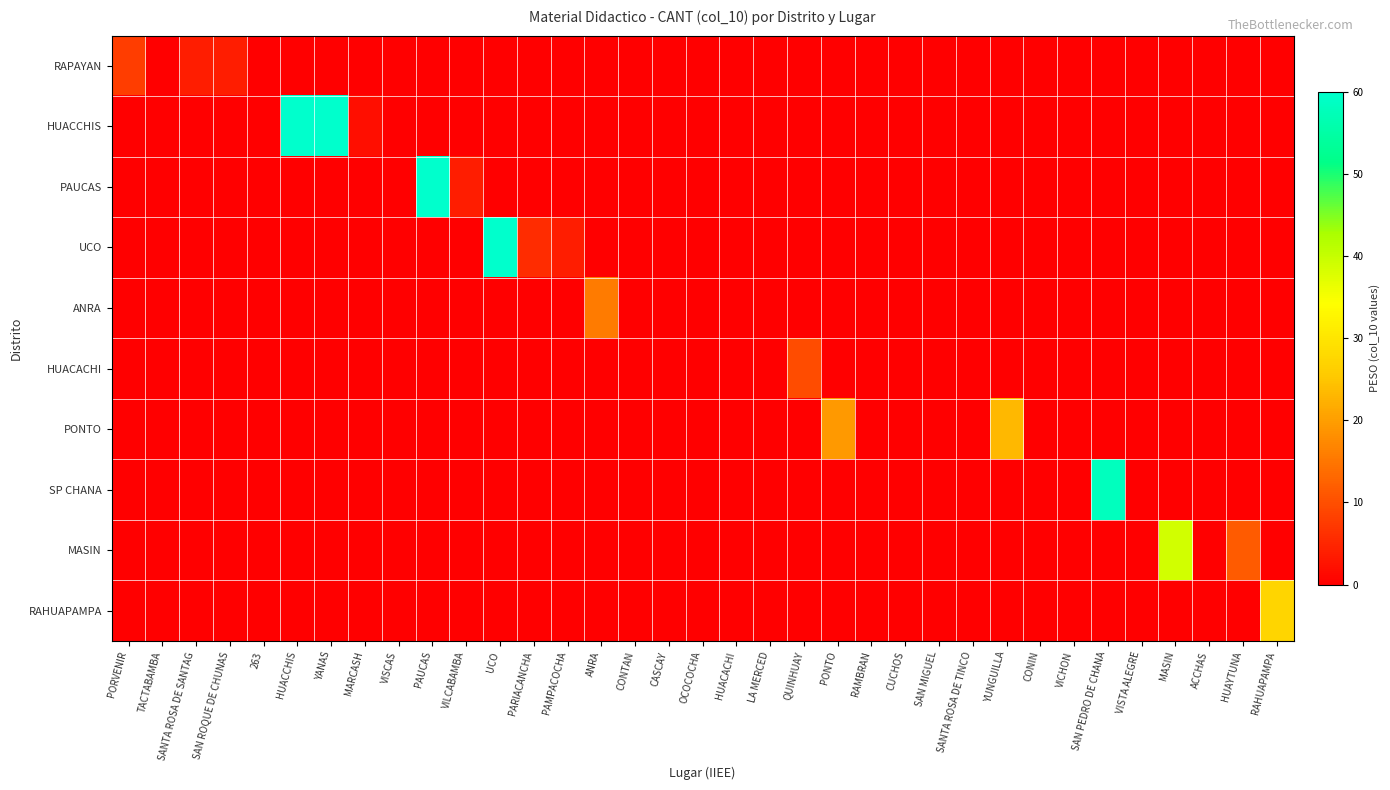

Rank the series at HUACCHIS from highest to lowest value.

HUACCHIS, RAPAYAN, PAUCAS, UCO, ANRA, HUACACHI, PONTO, SP CHANA, MASIN, RAHUAPAMPA